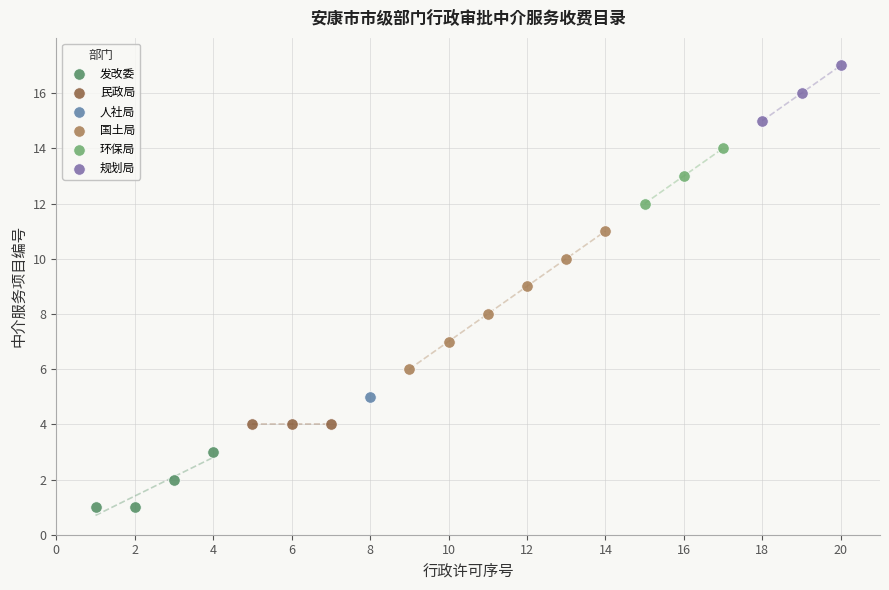

Which series reaches the maximum Y coordinate?

规划局